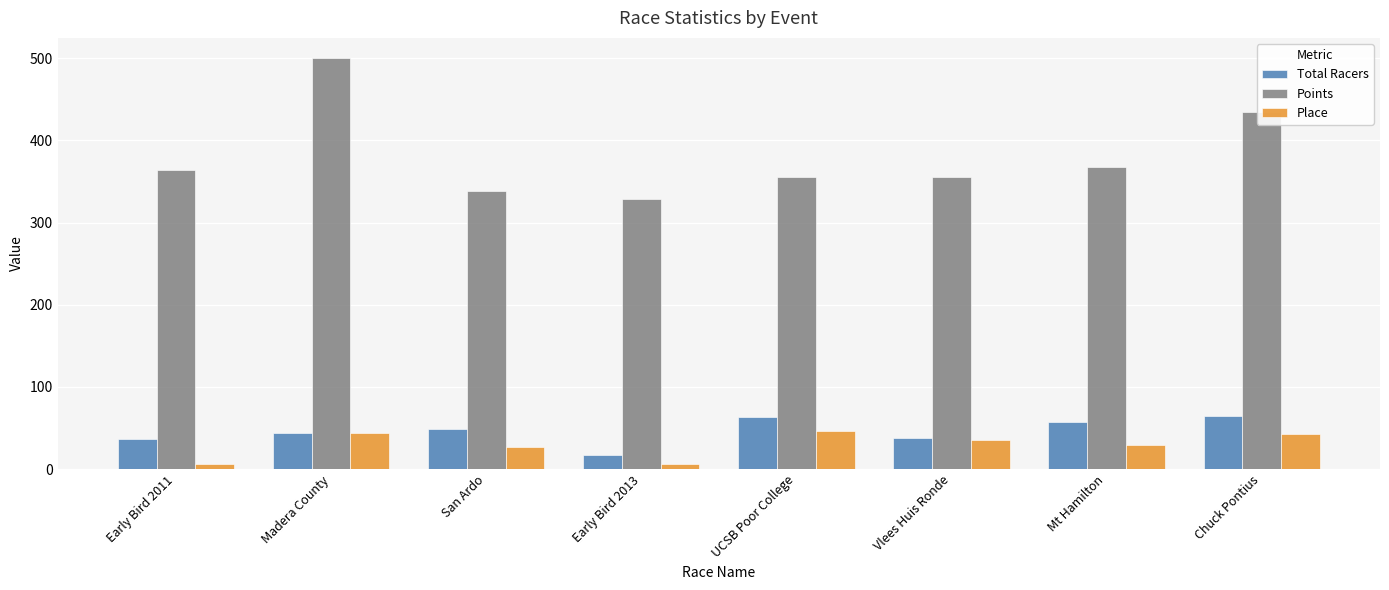

List the series in order of their peak value, lowest first.

Place, Total Racers, Points